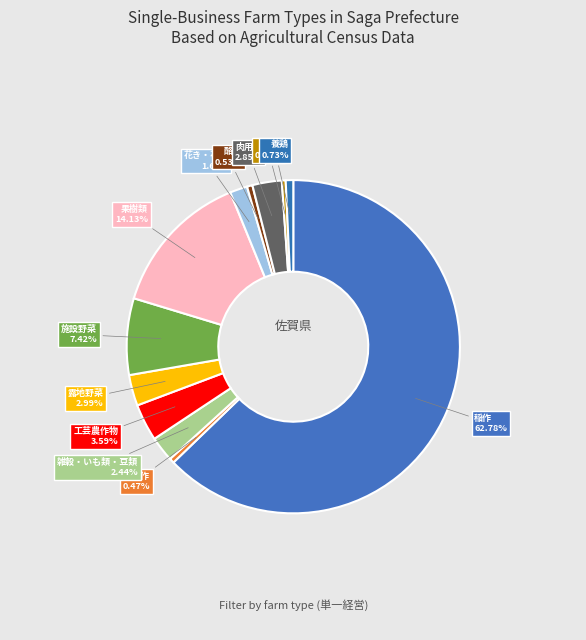

How many segments does this pie chart have?

12